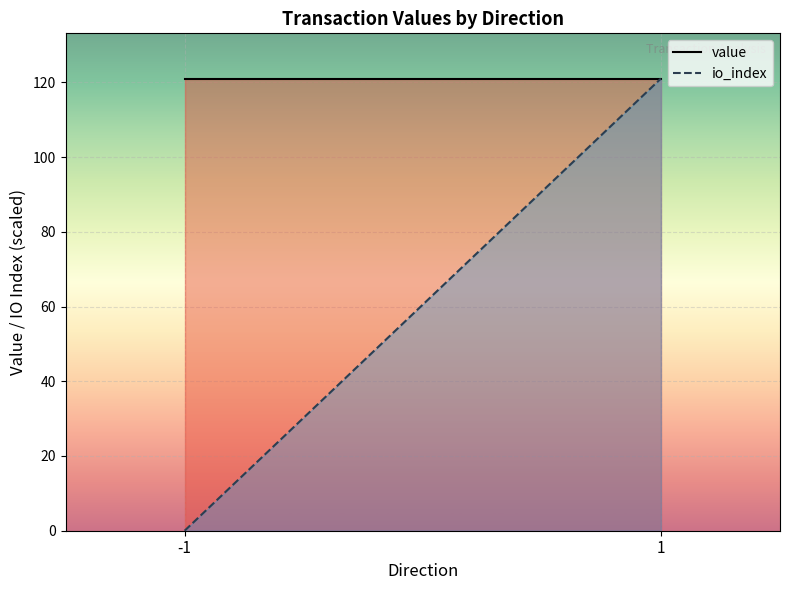

How many distinct data groups are displayed?

2